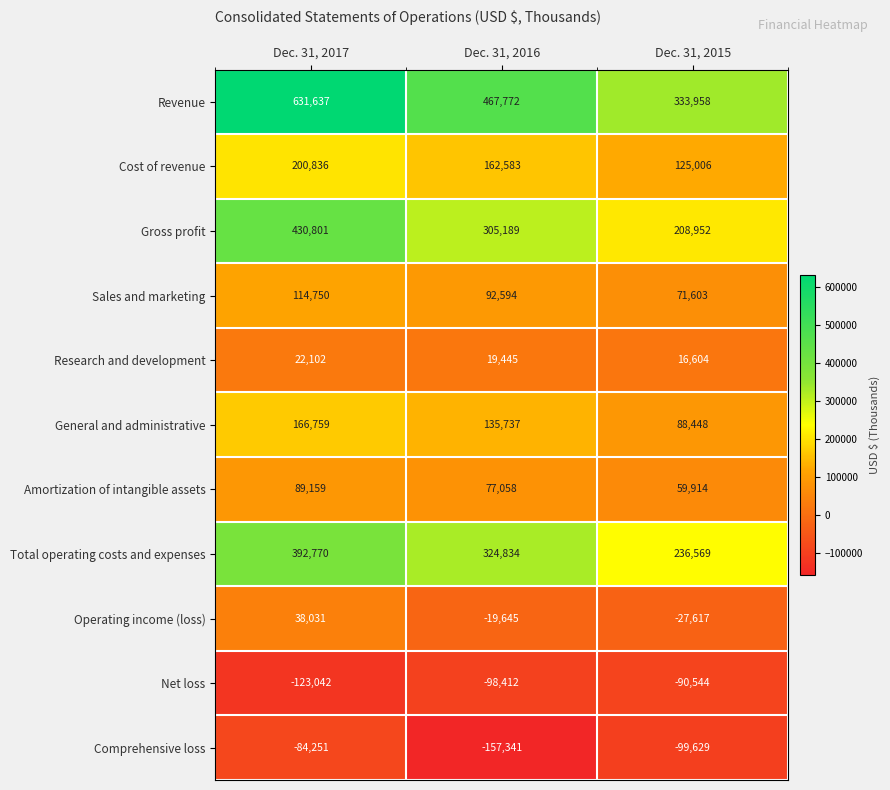

How many data points in Net loss are above -98412?

1